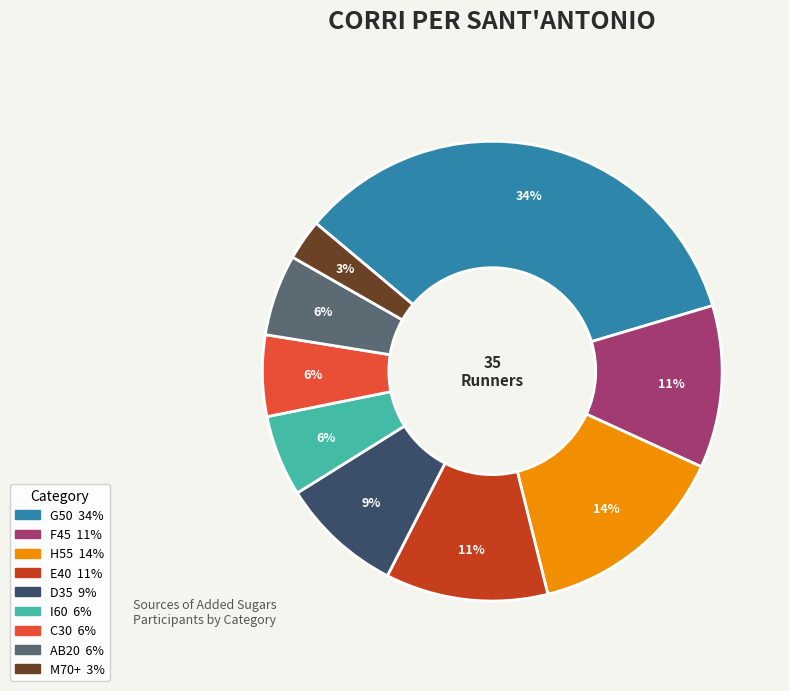

The F45 slice represents 21% of the pie. True or false?

False